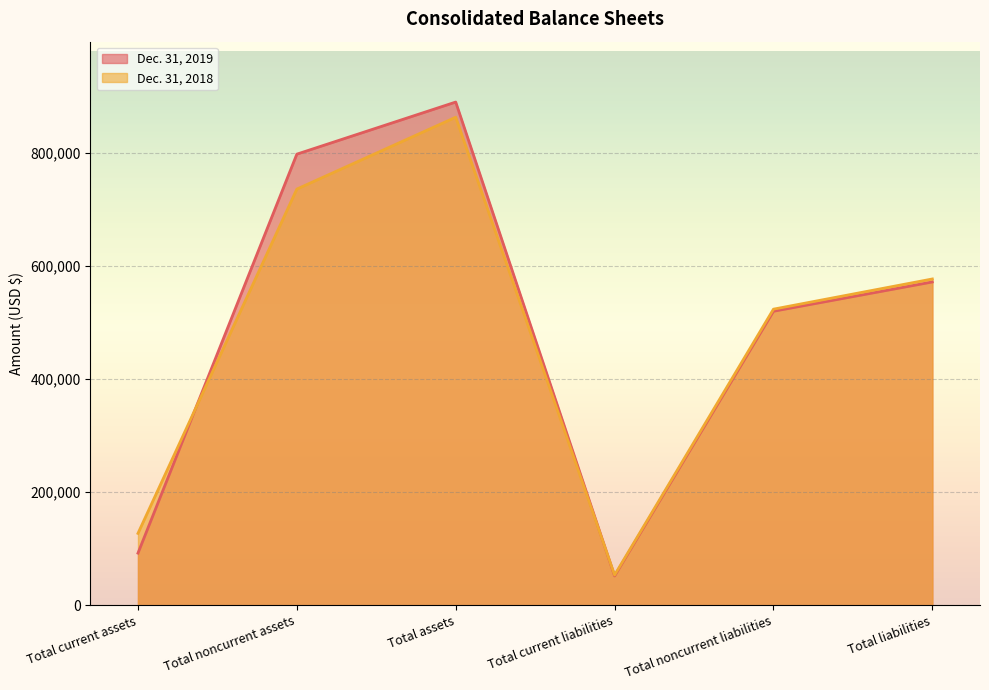

What is the sum of the Dec. 31, 2018 values at Total current assets and Total assets?

990411